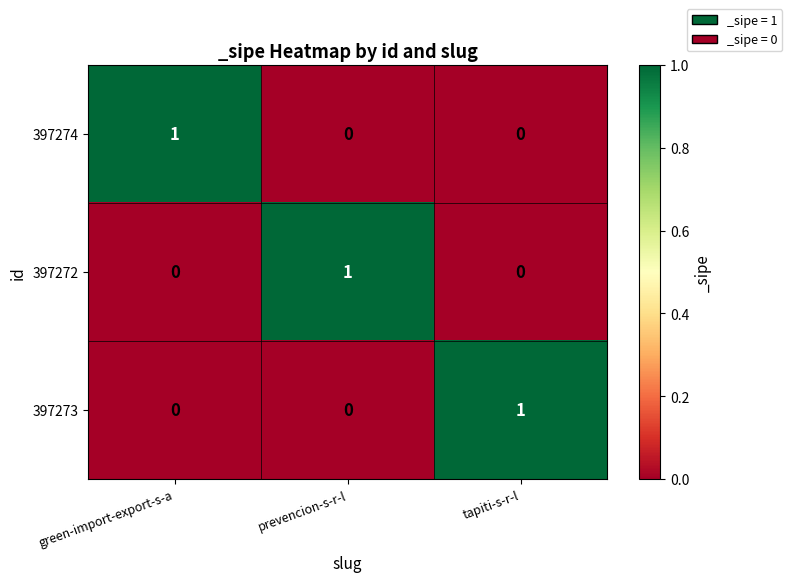

Reading left to right, extract all data points from this chart.

397274: 1	0	0
397272: 0	1	0
397273: 0	0	1